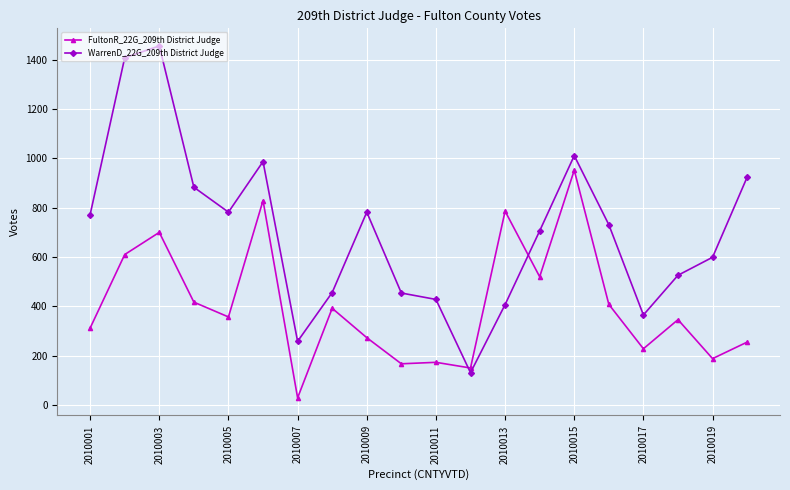

How many times do WarrenD_22G_209th District Judge and FultonR_22G_209th District Judge cross each other?

2